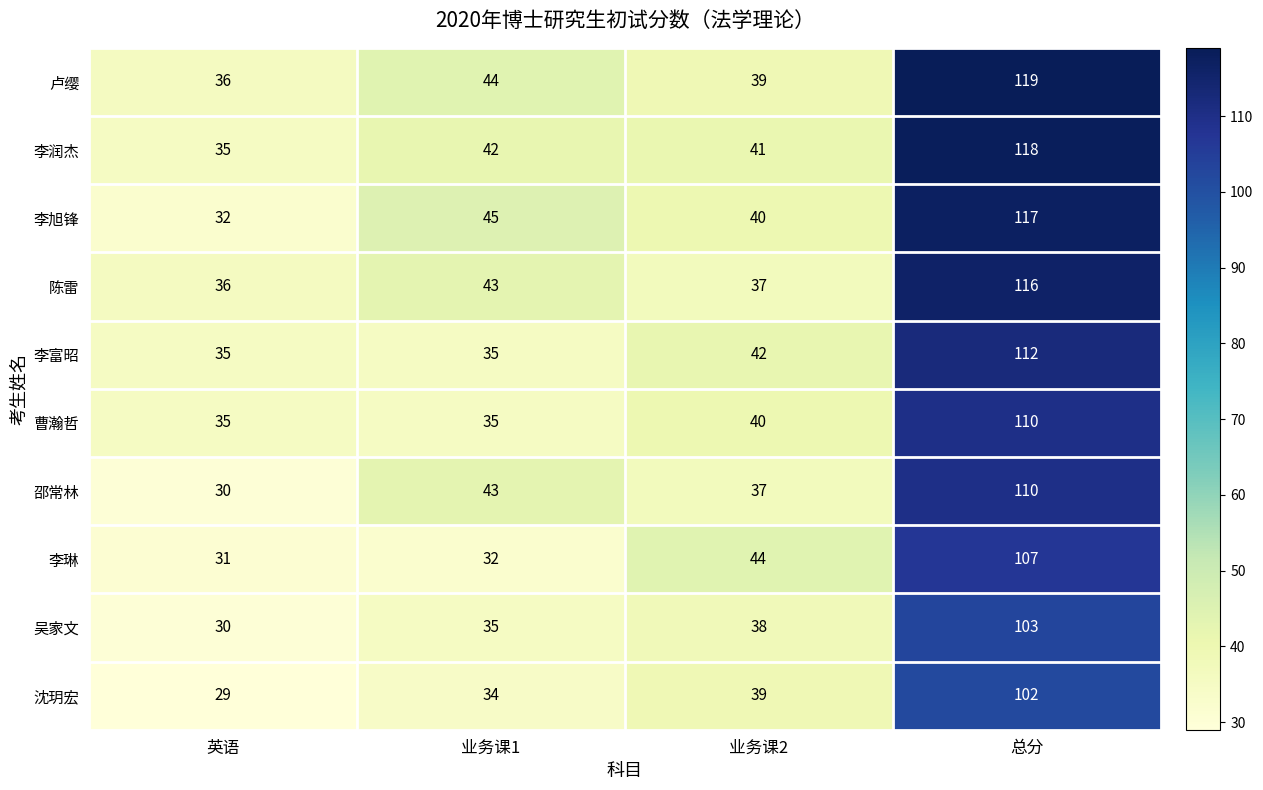

What is the minimum value shown in the chart?

29